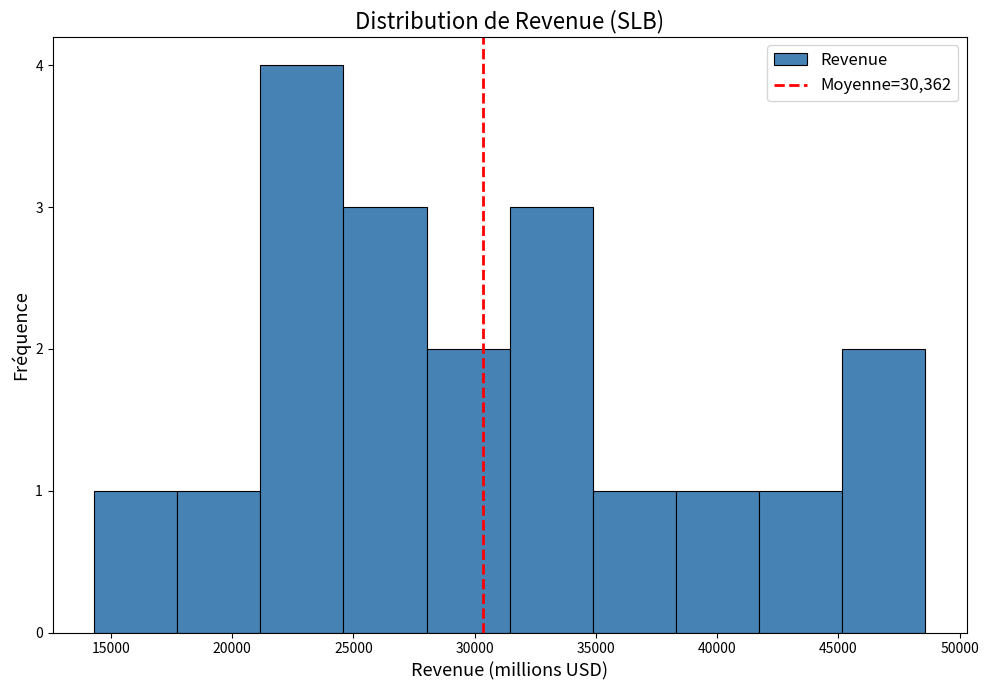

Reading left to right, transcribe this chart: for each bar, give the range it covers on the x-axis and its height. Neither the bar edges nor the heights are printed on the chart, so give them approximately, as read against the axes.

14500 to 17500: 1
17500 to 21000: 1
21000 to 24500: 4
24500 to 28000: 3
28000 to 31500: 2
31500 to 35000: 3
35000 to 38500: 1
38500 to 41500: 1
41500 to 45000: 1
45000 to 48500: 2